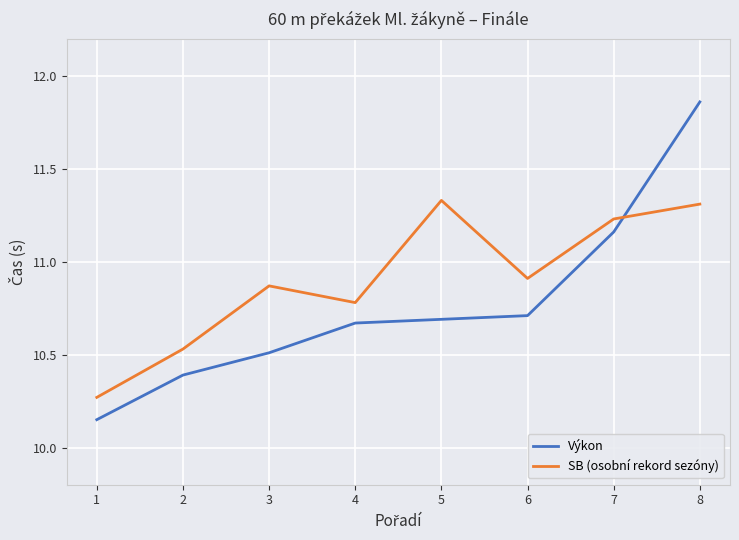

What is the total value across all series at 2?

20.9